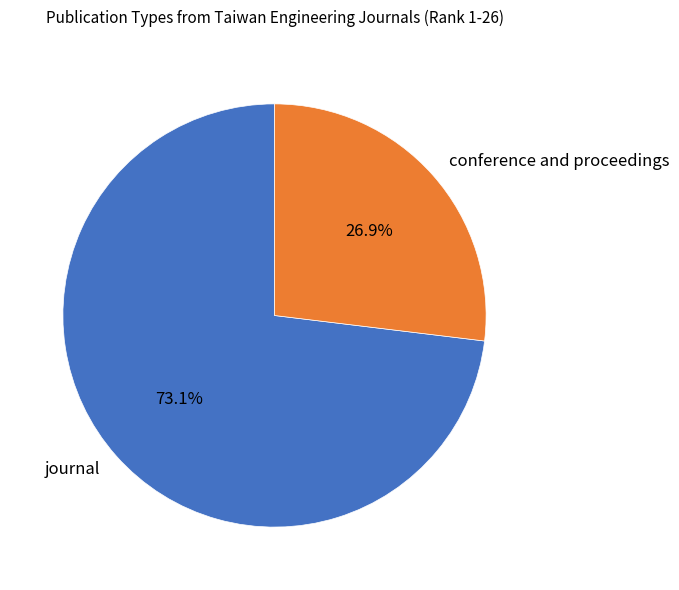

True or false: journal accounts for 79% of the total.

False